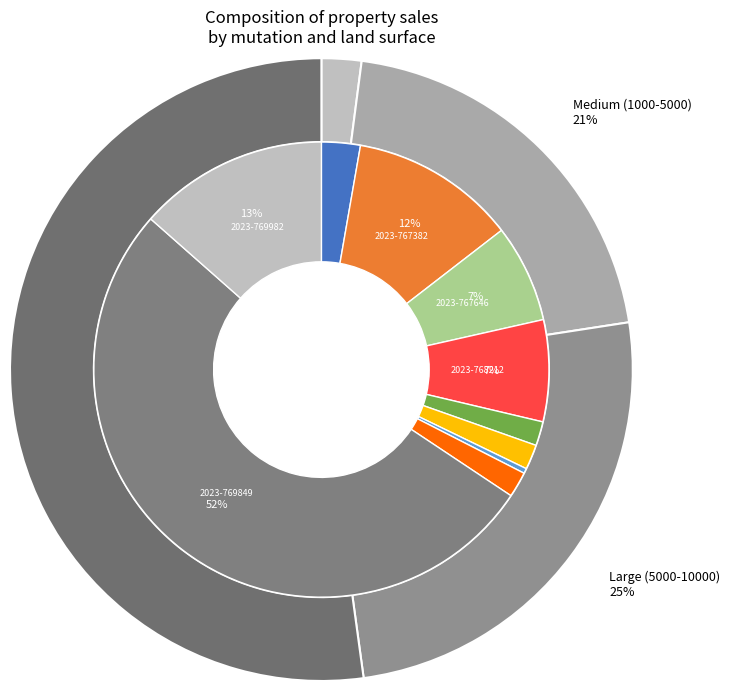

What is the largest slice in the pie chart?

2023-769849